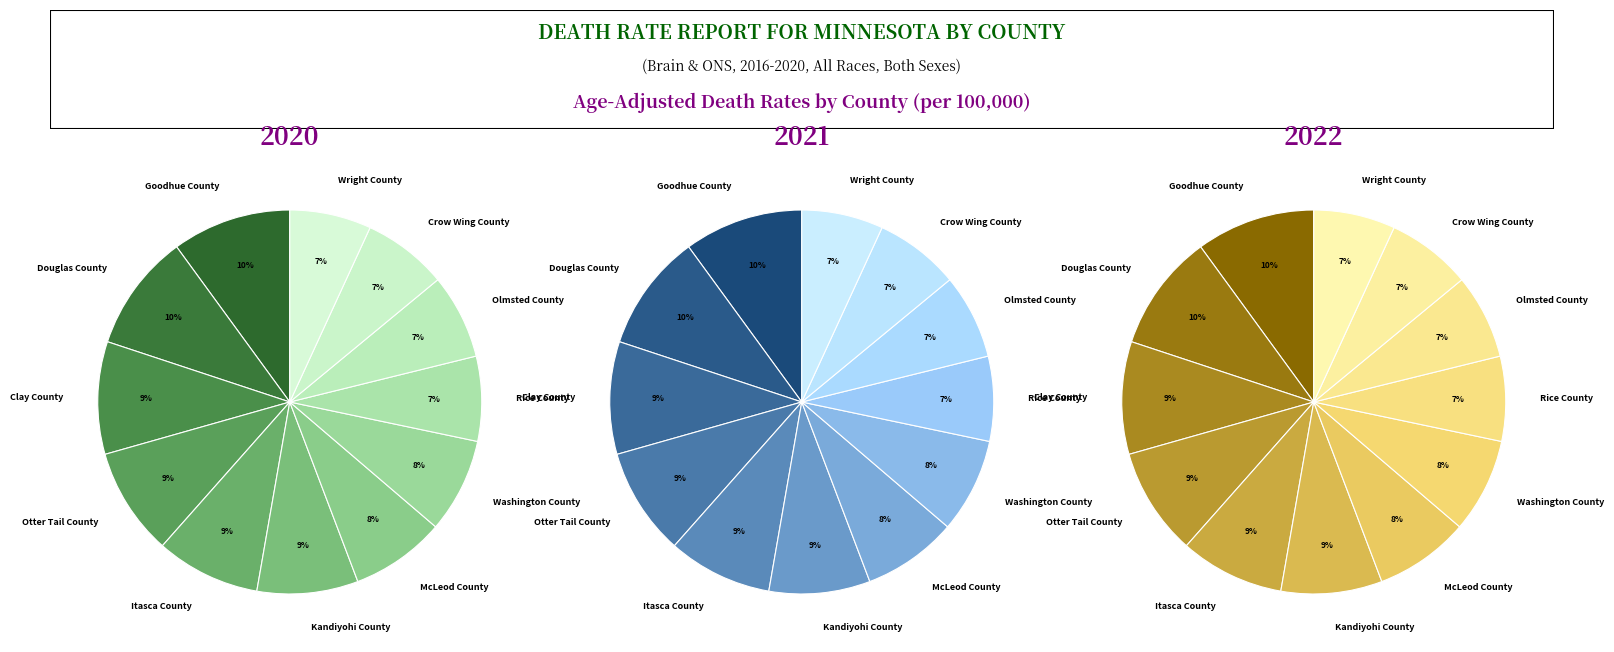

Does any single category account for the majority?

No